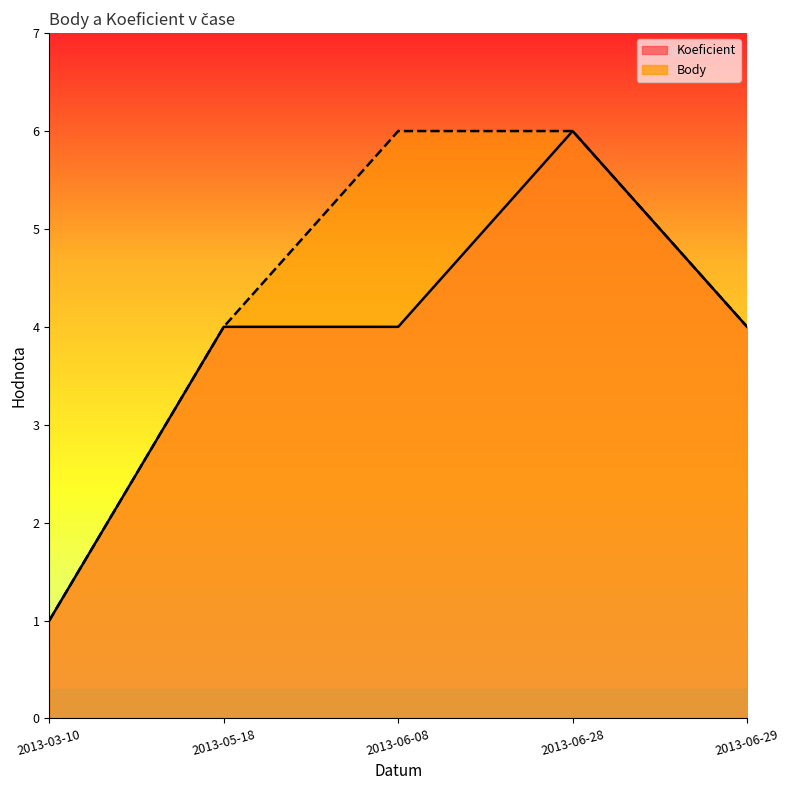

What is the approximate value of Body at 2013-06-29?

4